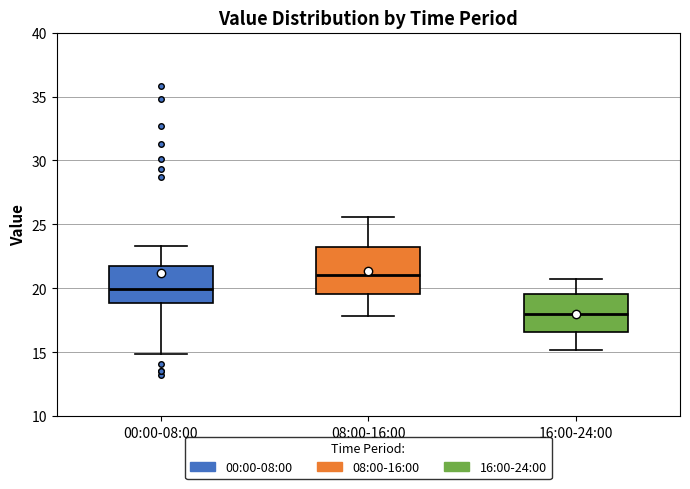

Reading left to right, read every box against the y-axis: the position of its median line, the range the box covers, and the ends of its whiskers. The values are not printed on the chart, so give them approximately, as read against the axis.

00:00-08:00: median 20.0, box 19.0 to 21.5, whiskers 15.0 to 23.5
08:00-16:00: median 21.0, box 19.5 to 23.5, whiskers 18.0 to 25.5
16:00-24:00: median 18.0, box 16.5 to 19.5, whiskers 15.0 to 20.5